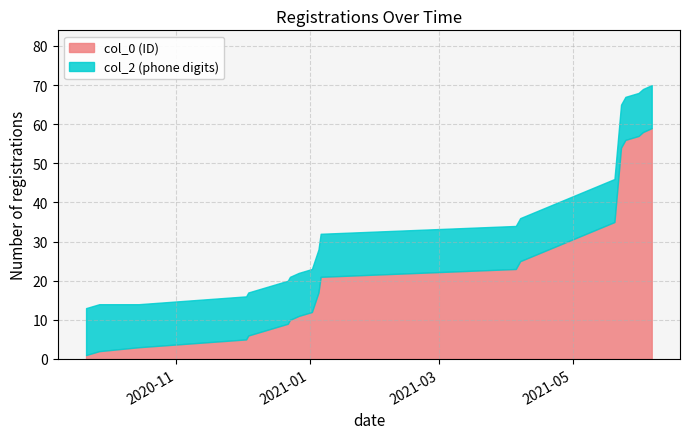

Reading left to right, what are all the values shown in this chart?

2020-09-21=1	2020-09-27=2	2020-10-15=3	2020-12-03=5	2020-12-04=6	2020-12-22=9	2020-12-23=10	2020-12-27=11	2021-01-02=12	2021-01-05=17	2021-01-06=21	2021-04-05=23	2021-04-06=24	2021-04-07=25	2021-05-20=35	2021-05-23=54	2021-05-24=55	2021-05-25=56	2021-05-31=57	2021-06-02=58	2021-06-06=59